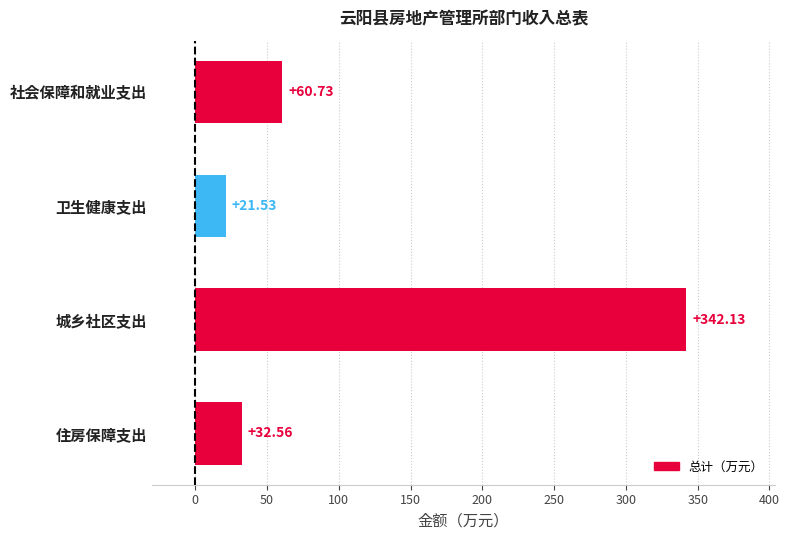

What is the difference between the values at 卫生健康支出 and 住房保障支出?

11.0